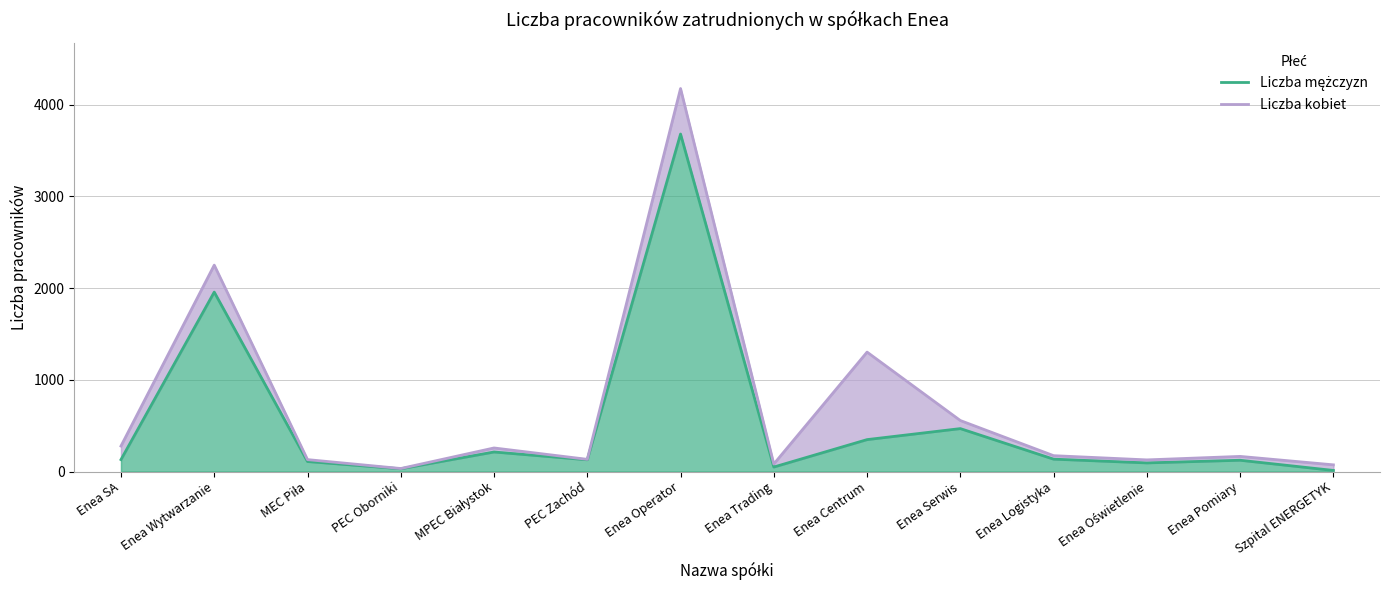

True or false: Liczba mężczyzn and Liczba kobiet cross at least once.

False